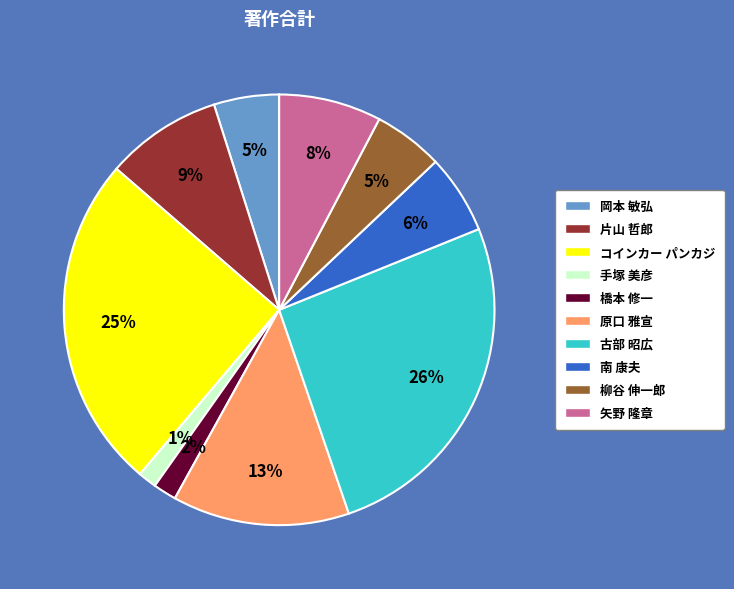

Which slice is the largest?

古部 昭広